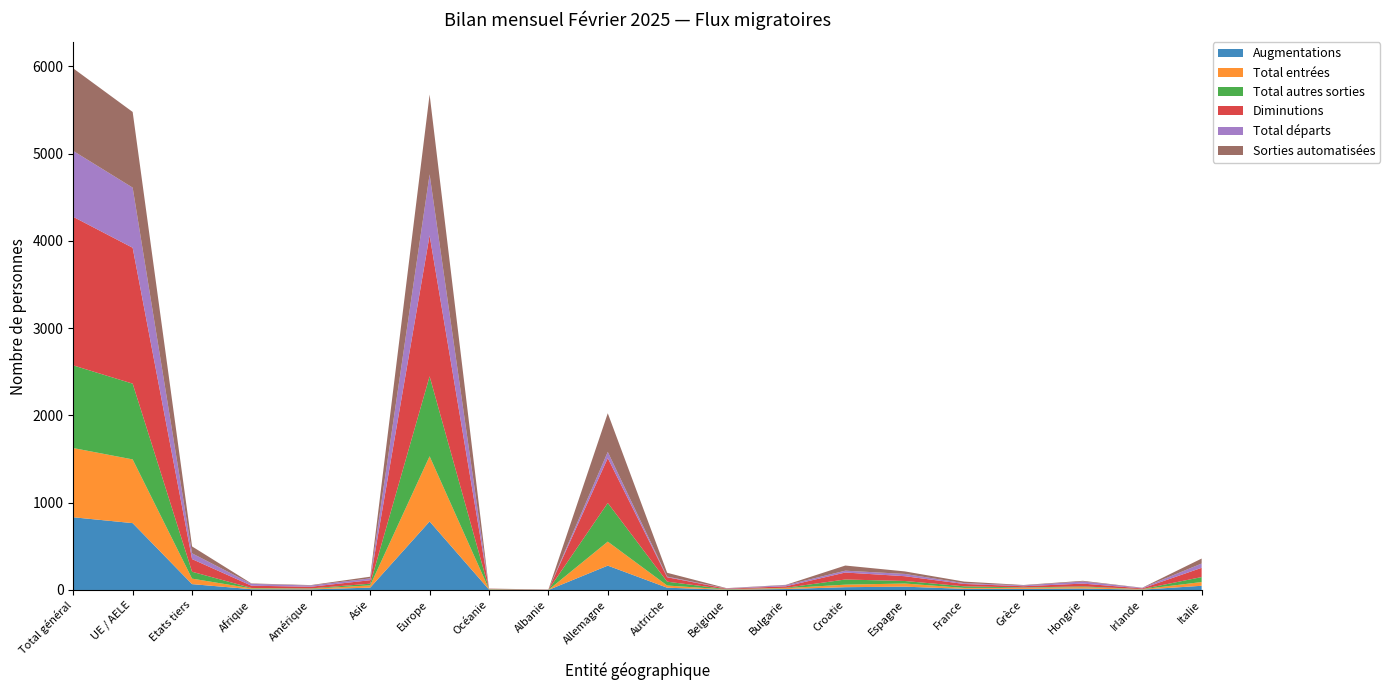

Reading left to right, extract all data points from this chart.

Augmentations: 833	766	67	9	7	27	785	5	0	279	26	3	11	32	38	13	13	17	4	48
Total entrées: 793	730	63	9	6	26	747	5	0	275	25	3	10	29	36	11	11	16	4	43
Total autres sorties: 947	868	79	5	5	19	916	2	1	443	44	3	4	59	29	18	5	8	2	57
Diminutions: 1702	1557	145	26	19	40	1615	2	2	514	51	6	17	80	55	27	14	32	8	106
Total départs: 755	689	66	21	14	21	699	0	1	71	7	3	13	21	26	9	9	24	6	49
Sorties automatisées: 946	867	79	5	5	19	915	2	1	443	44	3	4	59	29	18	5	8	2	57